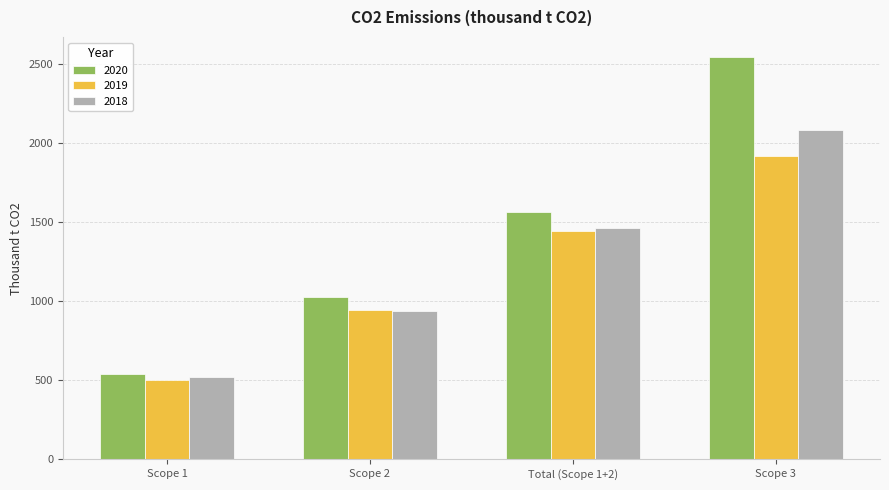

What is the difference between the maximum and minimum values in the 2019 series?

1414